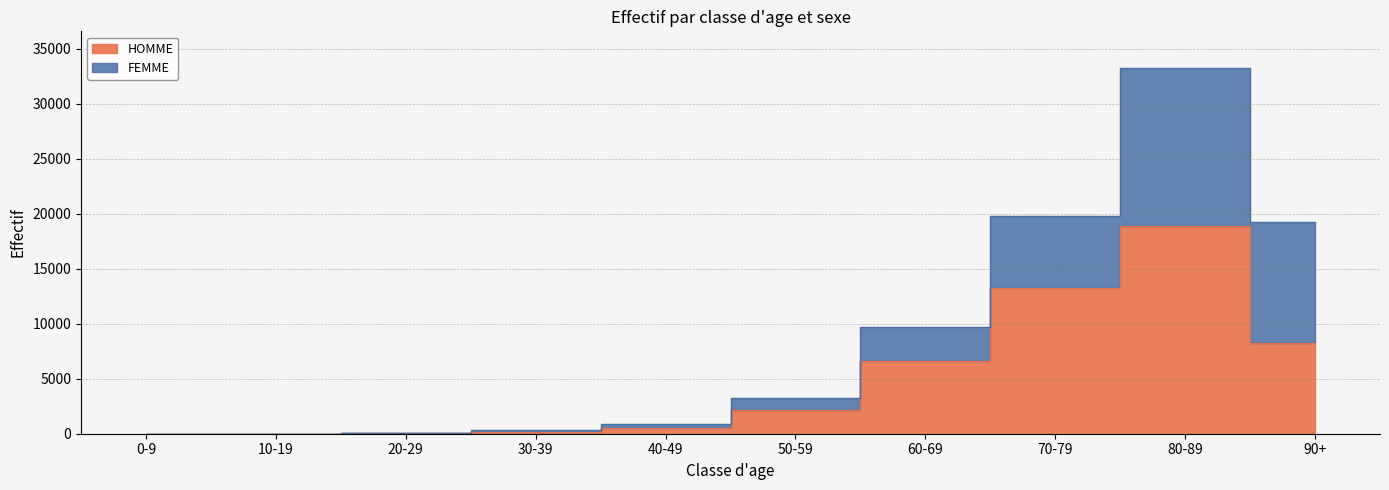

Does the chart have visible grid lines?

Yes